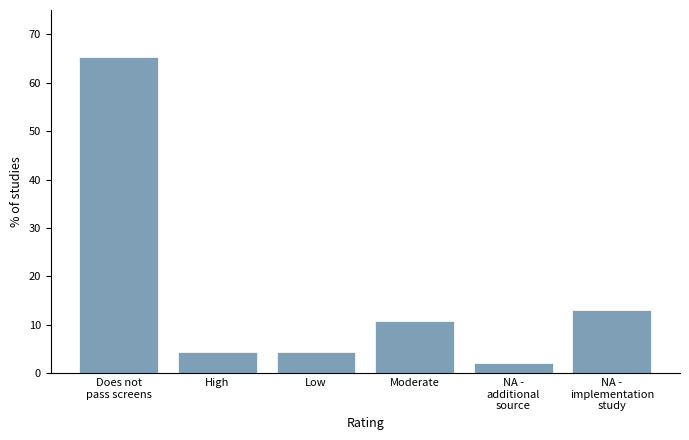

Reading left to right, extract all data points from this chart.

65.2	4.3	4.3	10.9	2.2	13.0